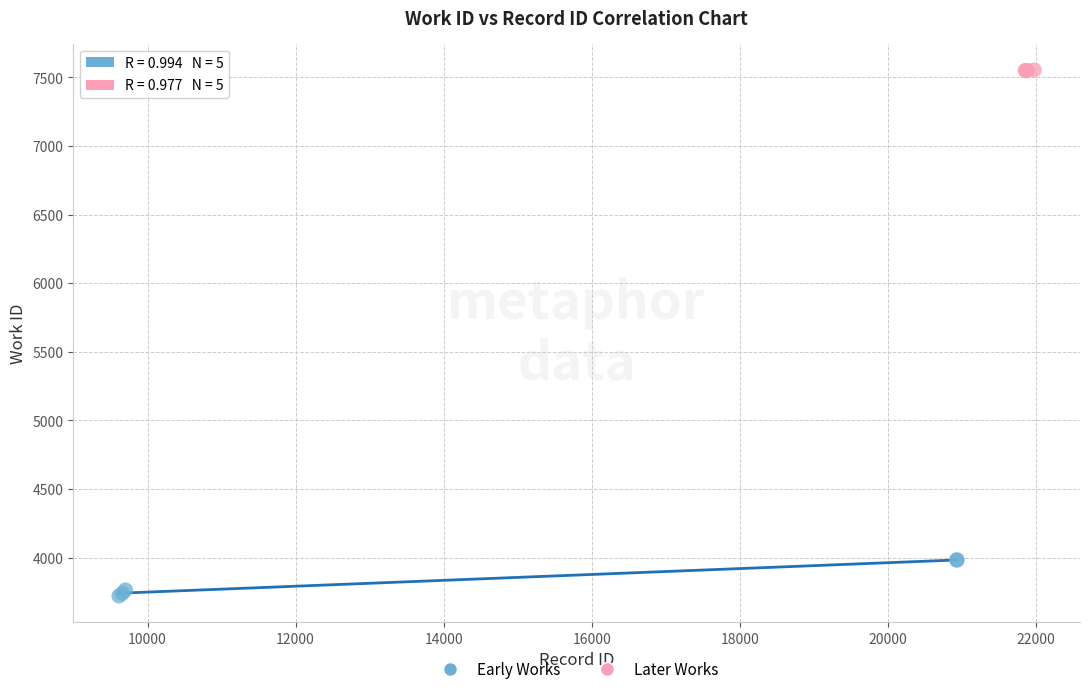

What are all the series names shown in the legend?

Early Works, Later Works